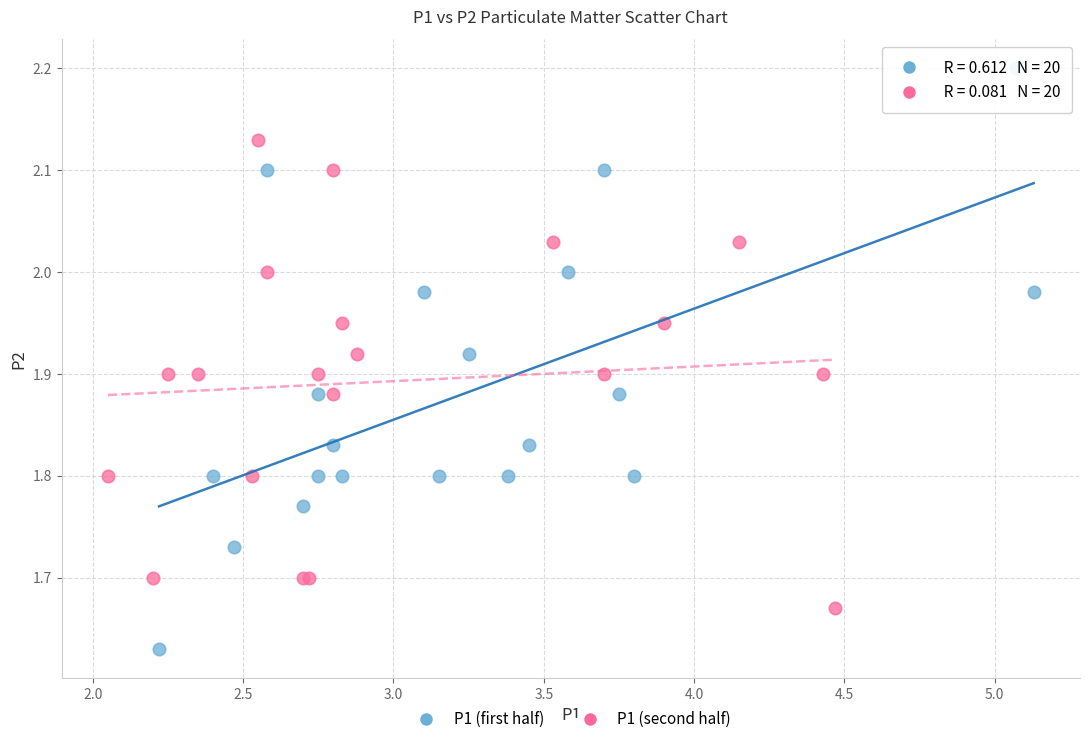

Which series reaches the maximum Y coordinate?

P1 (first half)